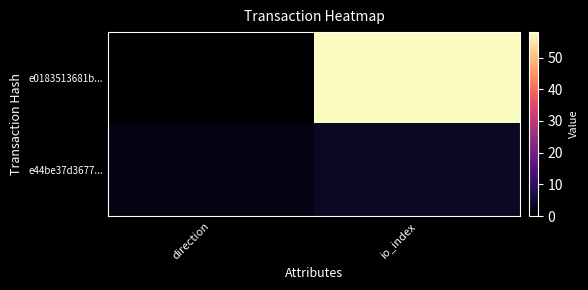

At direction, list the series in order from smallest to largest.

e0183513681b..., e44be37d3677...